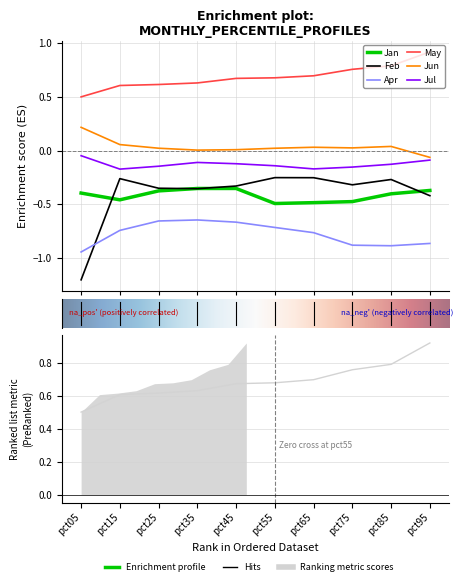

At which category does the chart reach its minimum across all series?

pct05